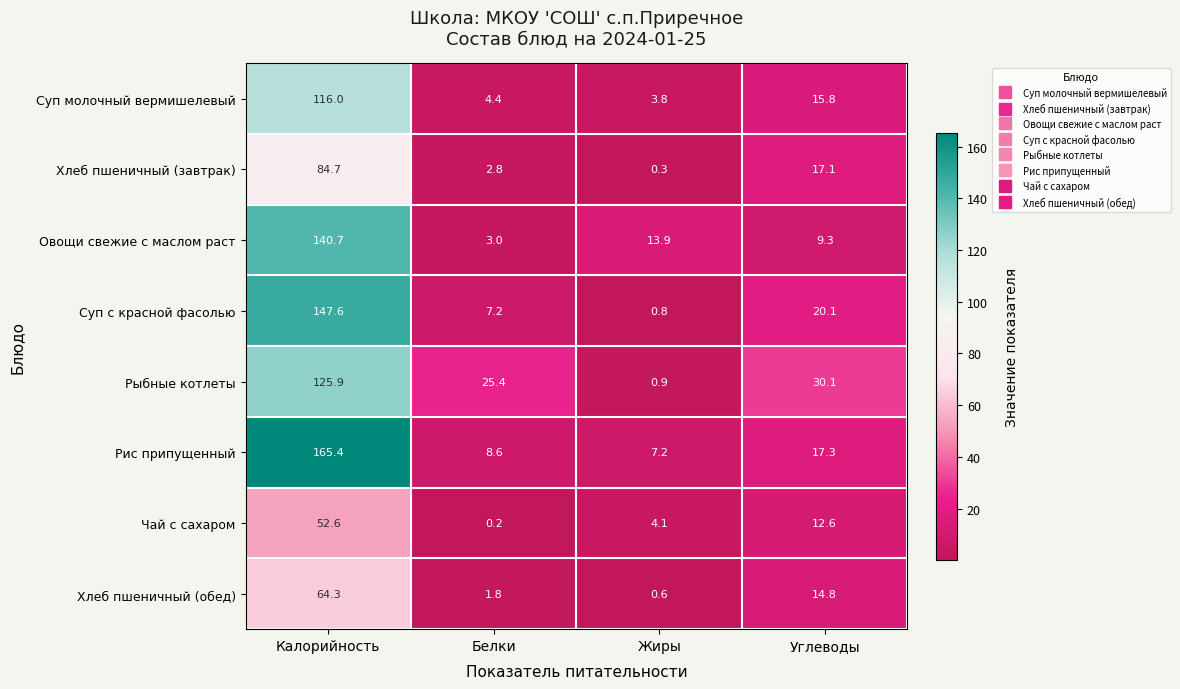

Which series has the largest range (max minus min)?

Рис припущенный